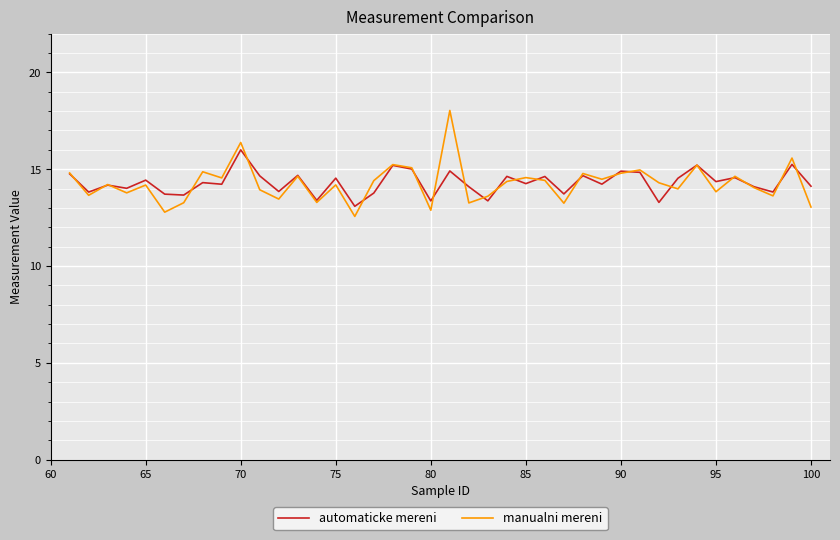

List the series in order of their peak value, highest first.

manualni mereni, automaticke mereni